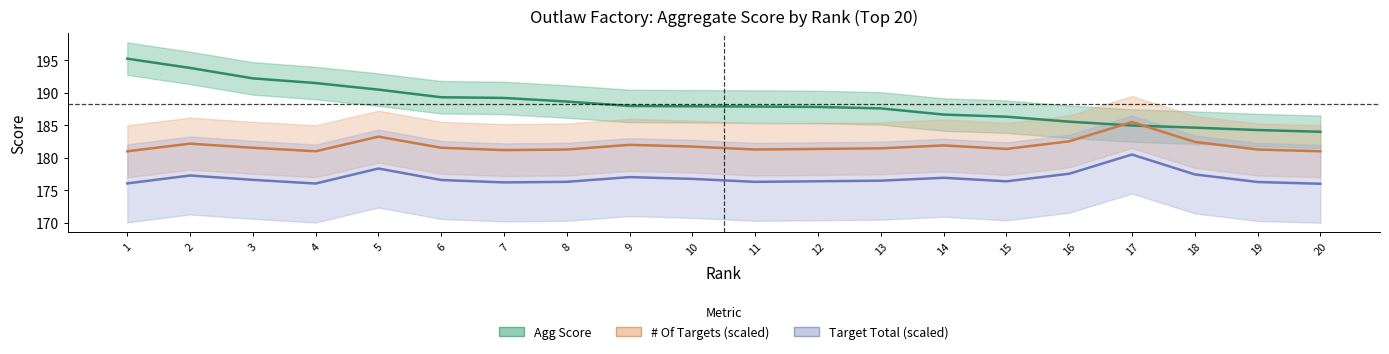

What value does the # Of Targets (scaled) series have at 16?

182.5